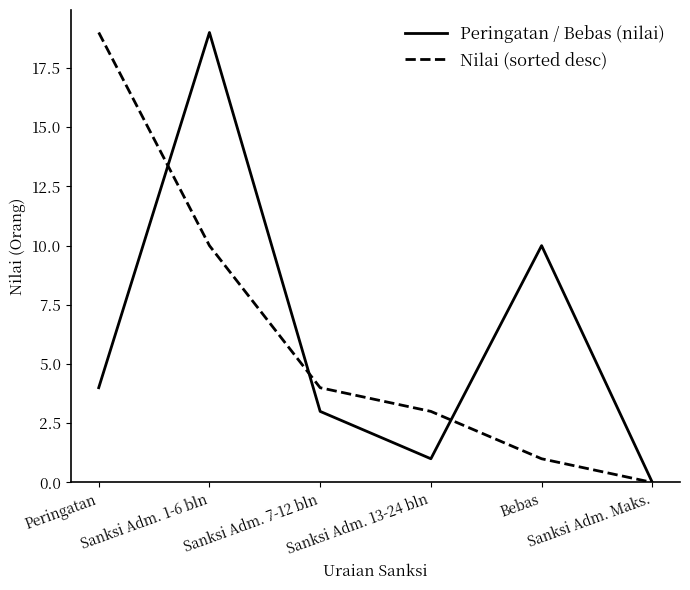

True or false: Peringatan / Bebas (nilai) has a value of 7 at Bebas.

False